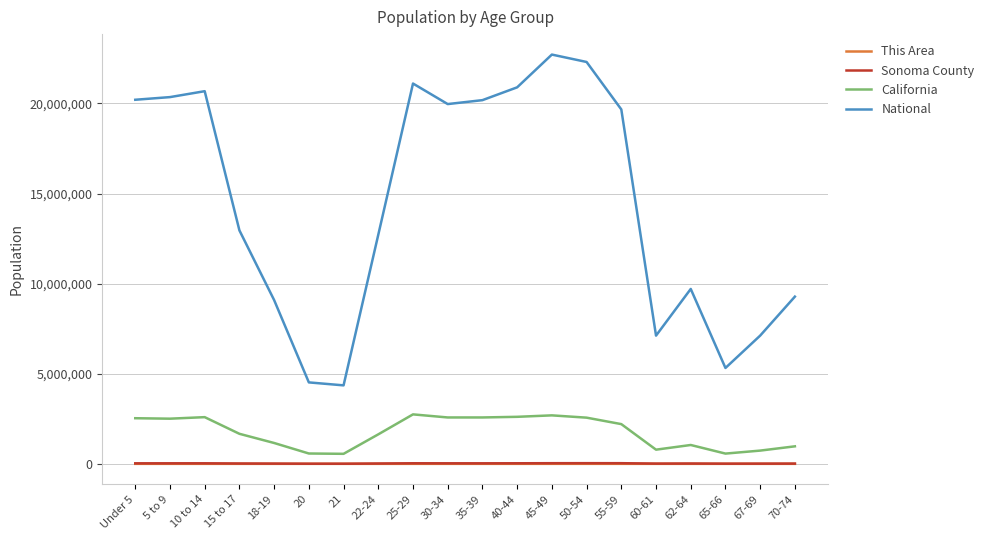

Which series has the largest total across all categories?

National